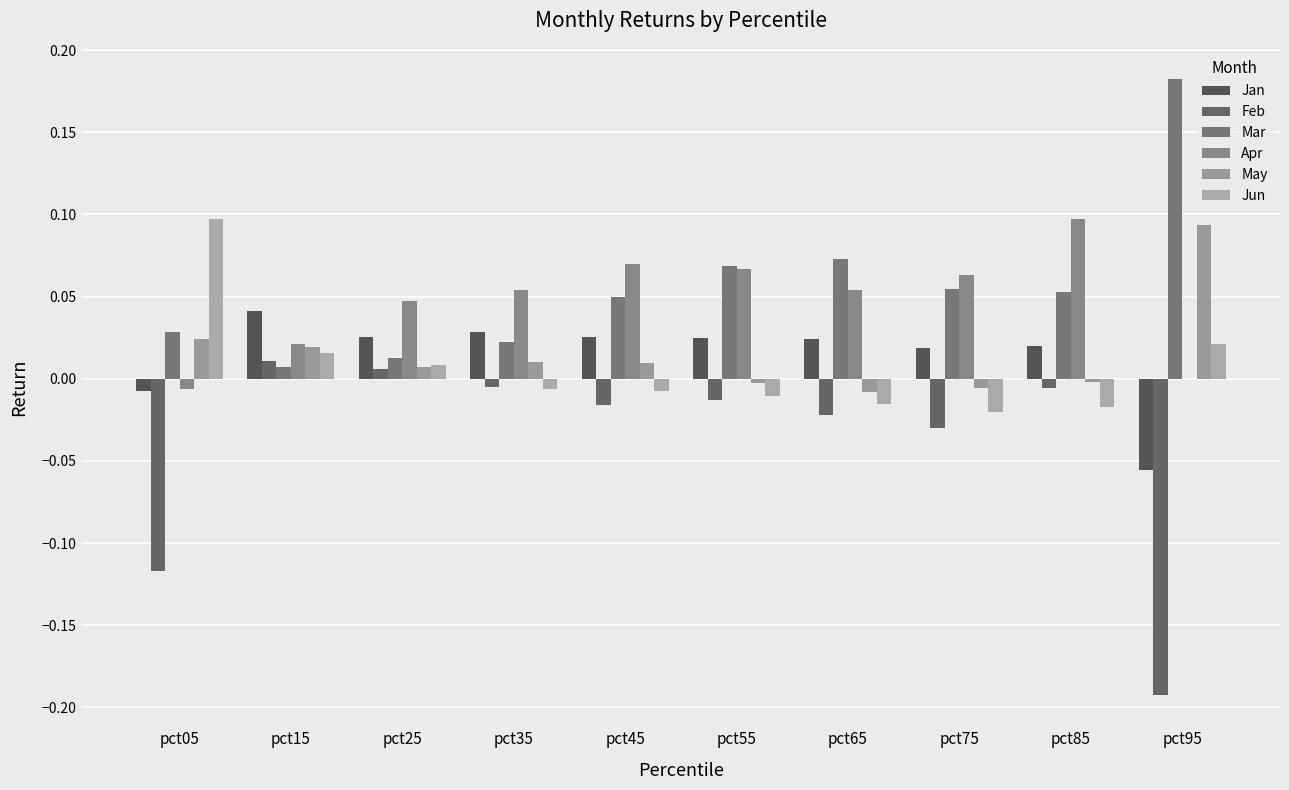

Which series changed the most between pct05 and pct75?

Jun